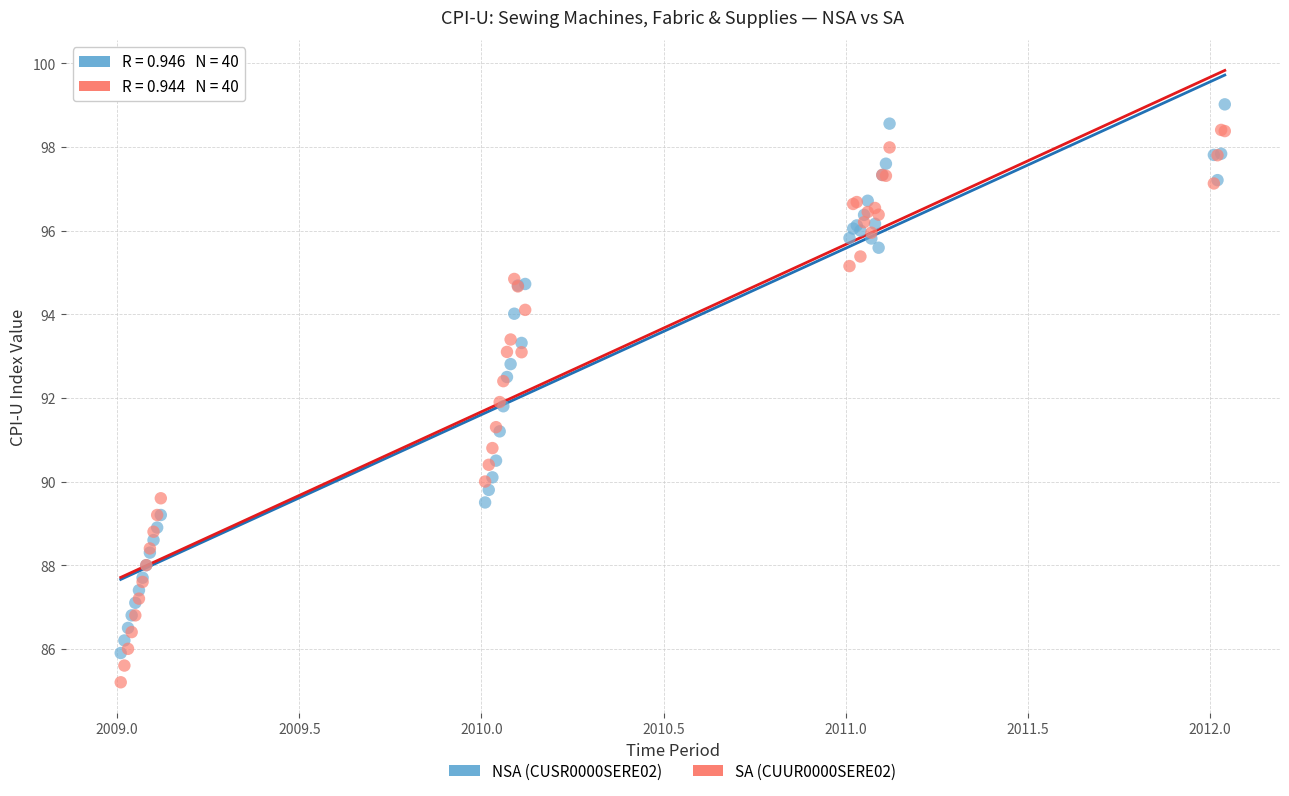

Which series has the largest Y range (max minus min)?

SA (CUUR0000SERE02)